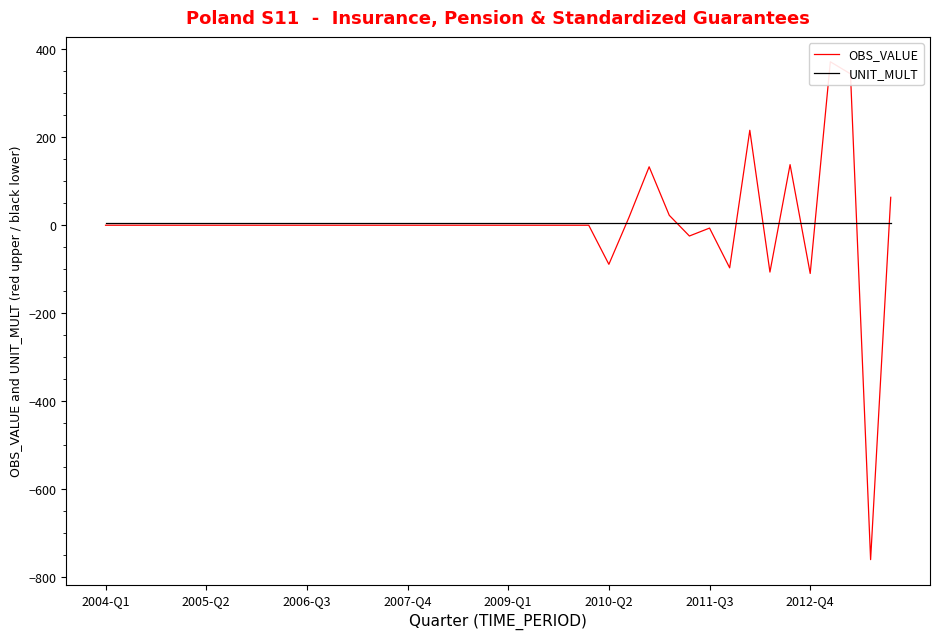

Between which two adjacent categories do UNIT_MULT and OBS_VALUE first intersect?

25 and 26